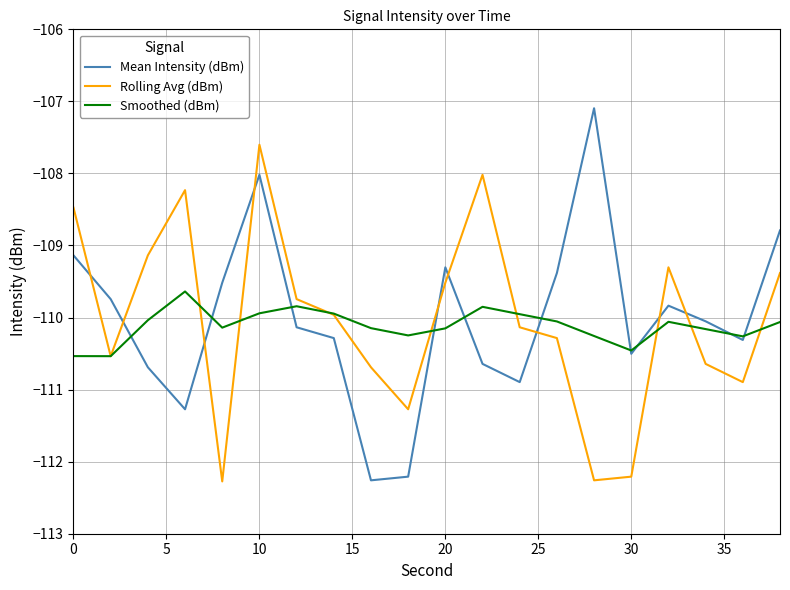

What is the greatest value displayed?

-107.1